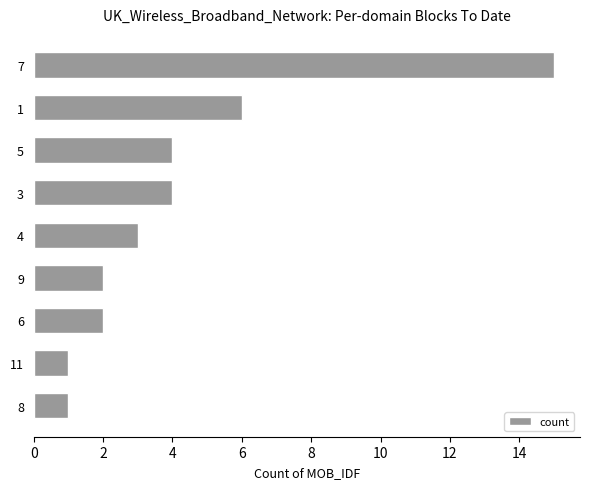

What is the average value?

4